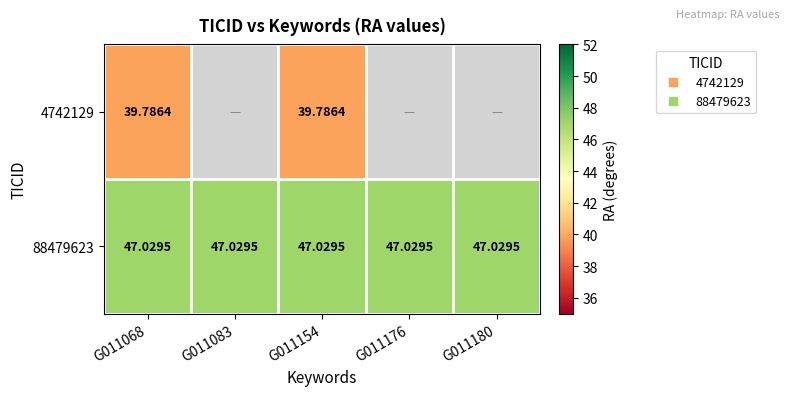

Is it true that 4742129 equals 39.8 at G011068?

True